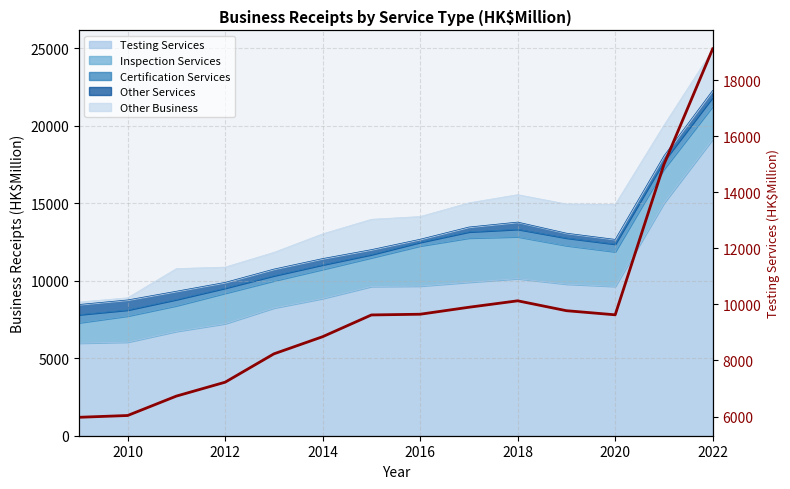

How many points are lower than both their immediate neighbors (excluding endpoints)?

1